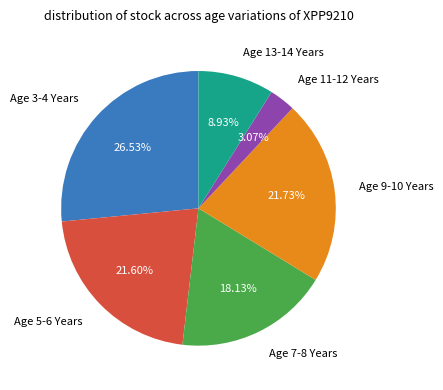

Is there any slice that represents more than half of the pie?

No